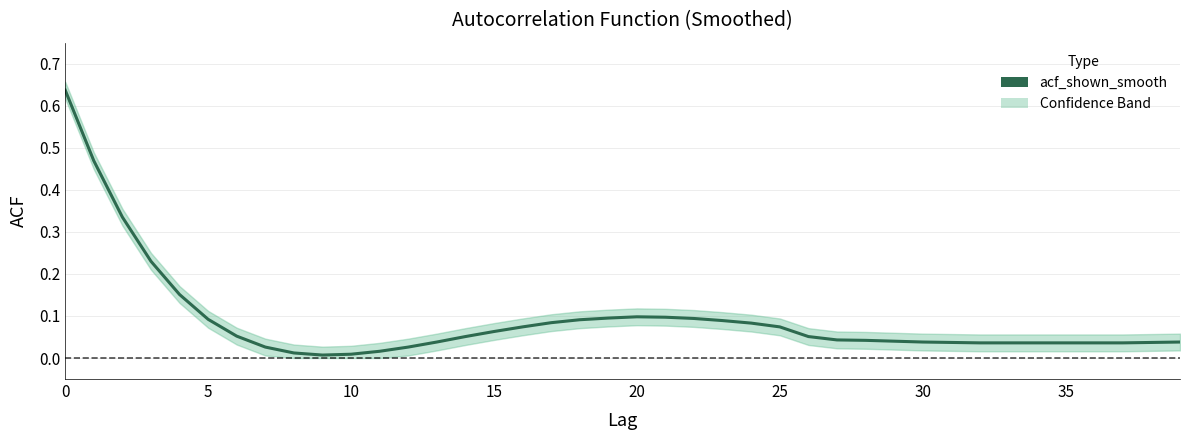

What is the difference between the maximum and minimum values?

0.6